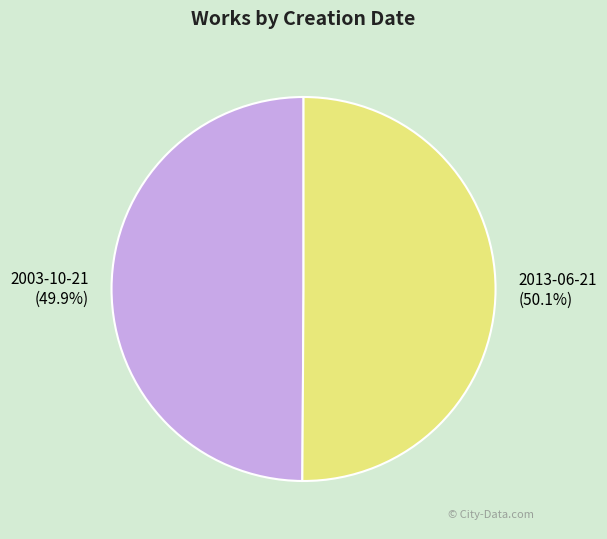

The 2013-06-21 slice represents 59% of the pie. True or false?

False